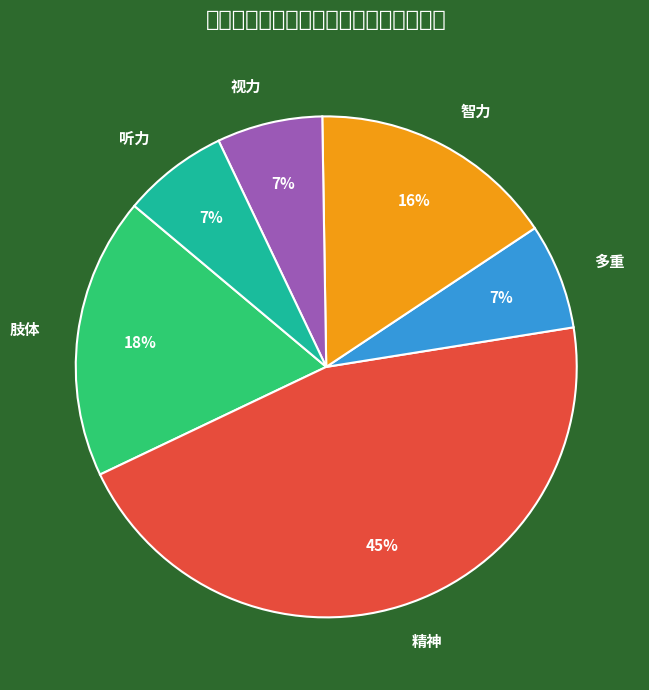

Between 肢体 and 听力, which is larger?

肢体